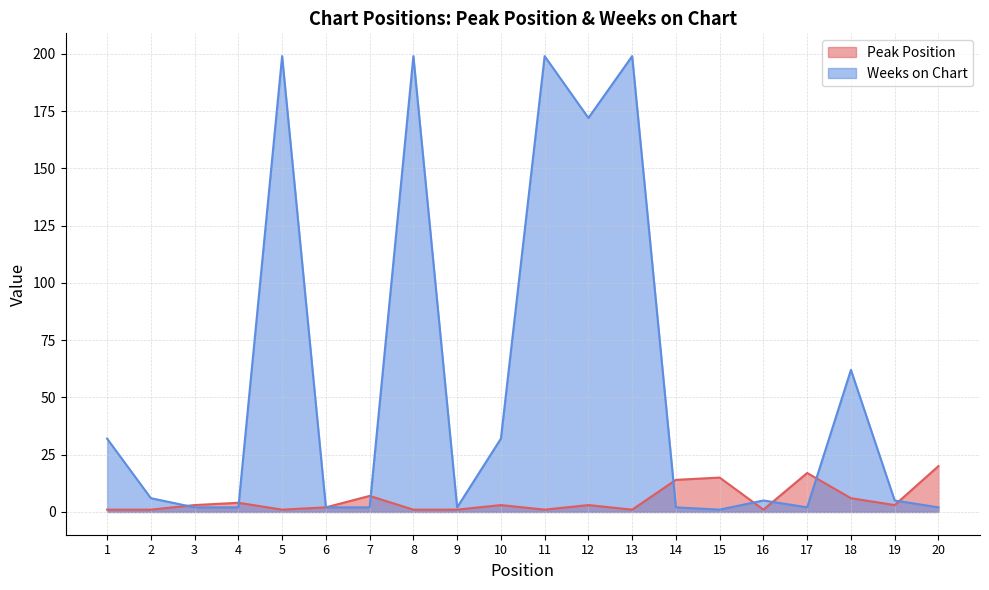

What is the value of the Weeks on Chart point at the 16th from the left?

5